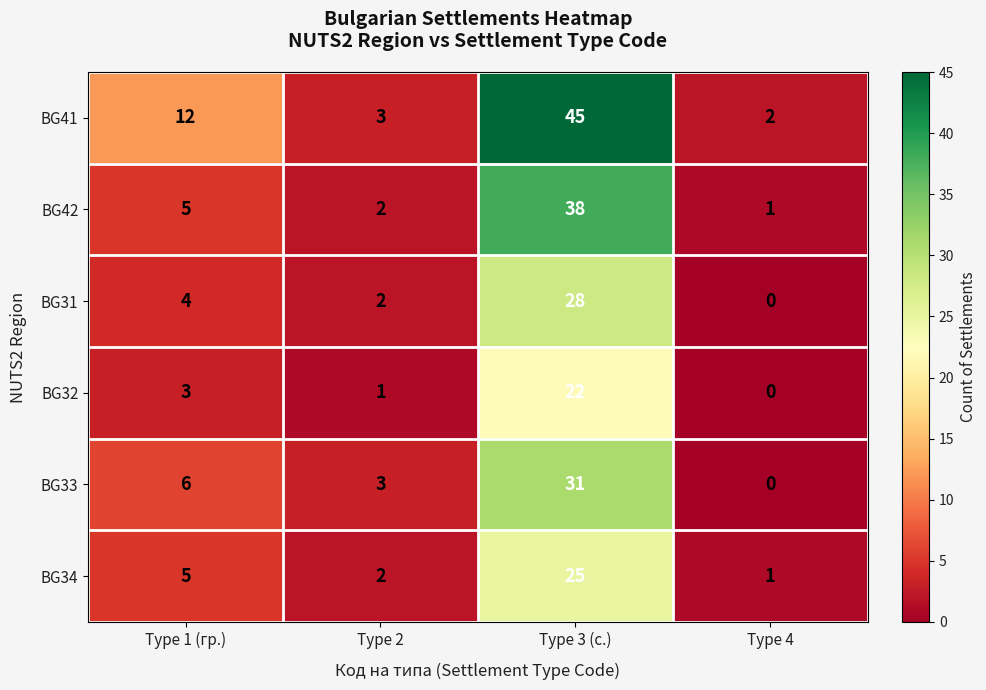

Reading right to left, extract all data points from this chart.

BG41: 2	45	3	12
BG42: 1	38	2	5
BG31: 0	28	2	4
BG32: 0	22	1	3
BG33: 0	31	3	6
BG34: 1	25	2	5